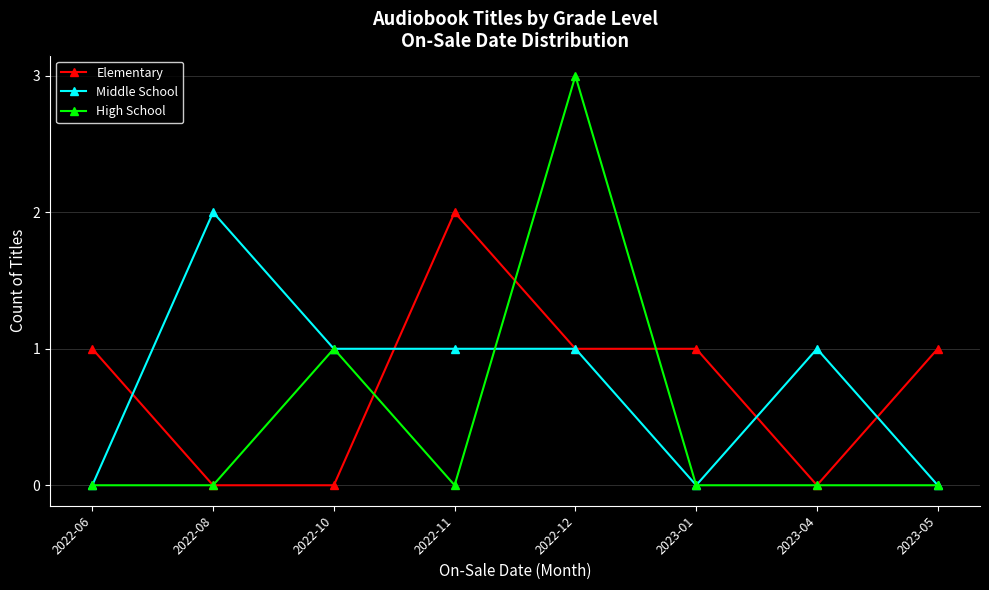

What is the value of the Elementary point at the 4th from the left?

2